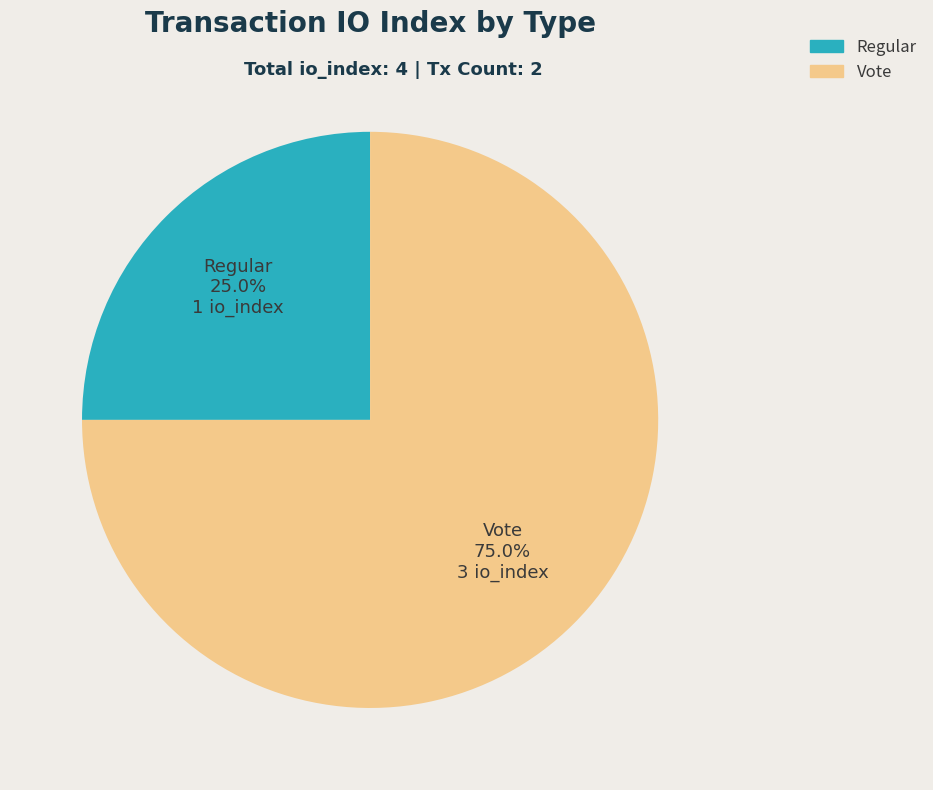

Does any single category account for the majority?

Yes